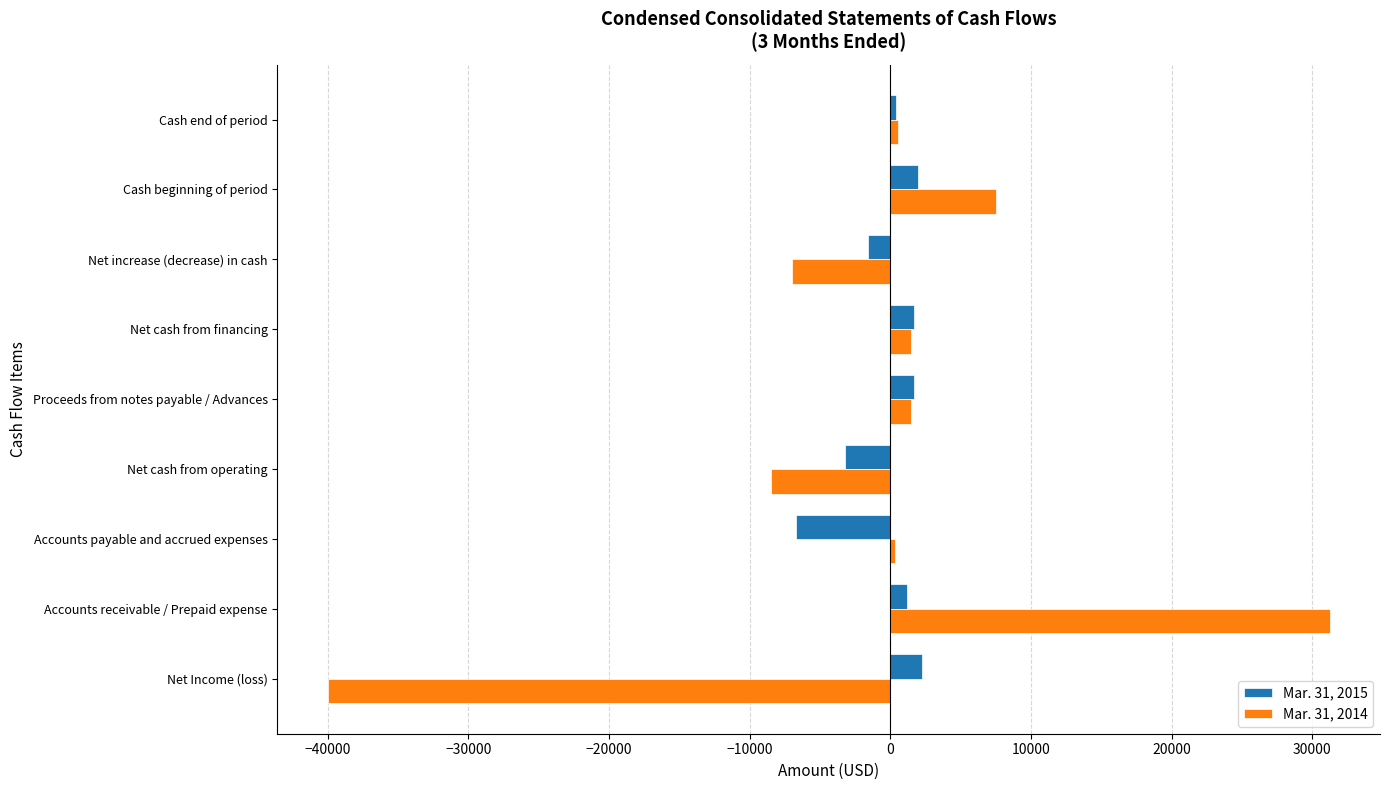

What is the average value of the Mar. 31, 2014 series?

-1431